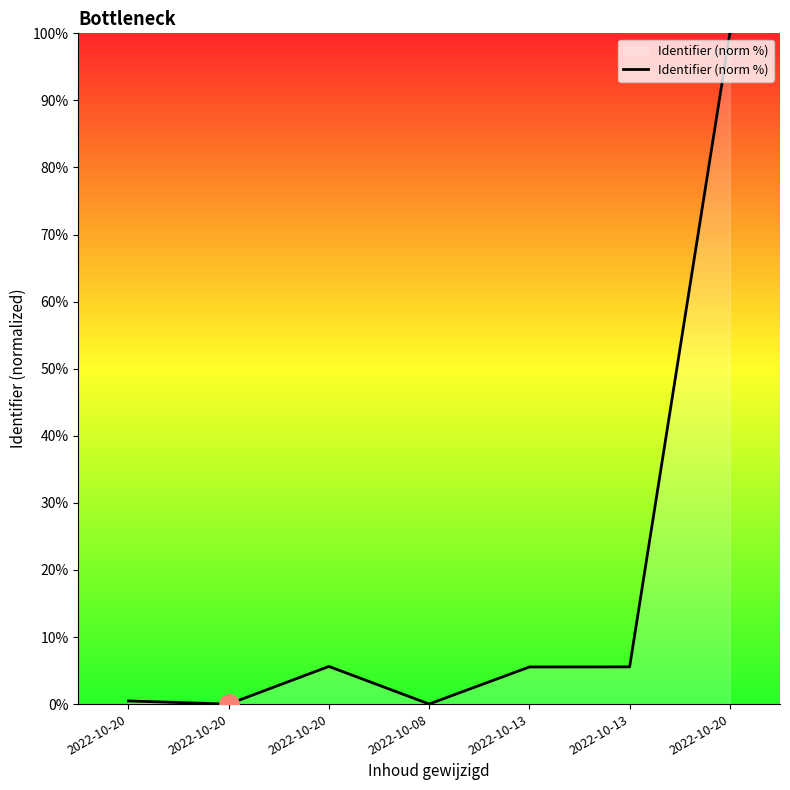

Between 2022-10-20 and 2022-10-08, which is larger?

2022-10-08